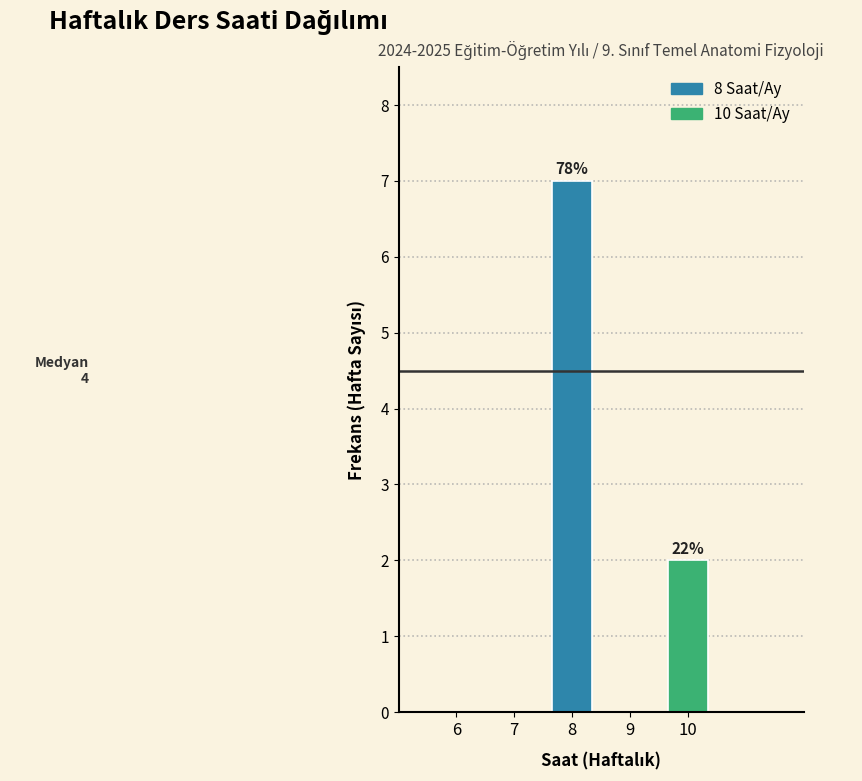

Reading left to right, list all the values displayed in this chart.

6=0	7=0	8=7	9=0	10=2